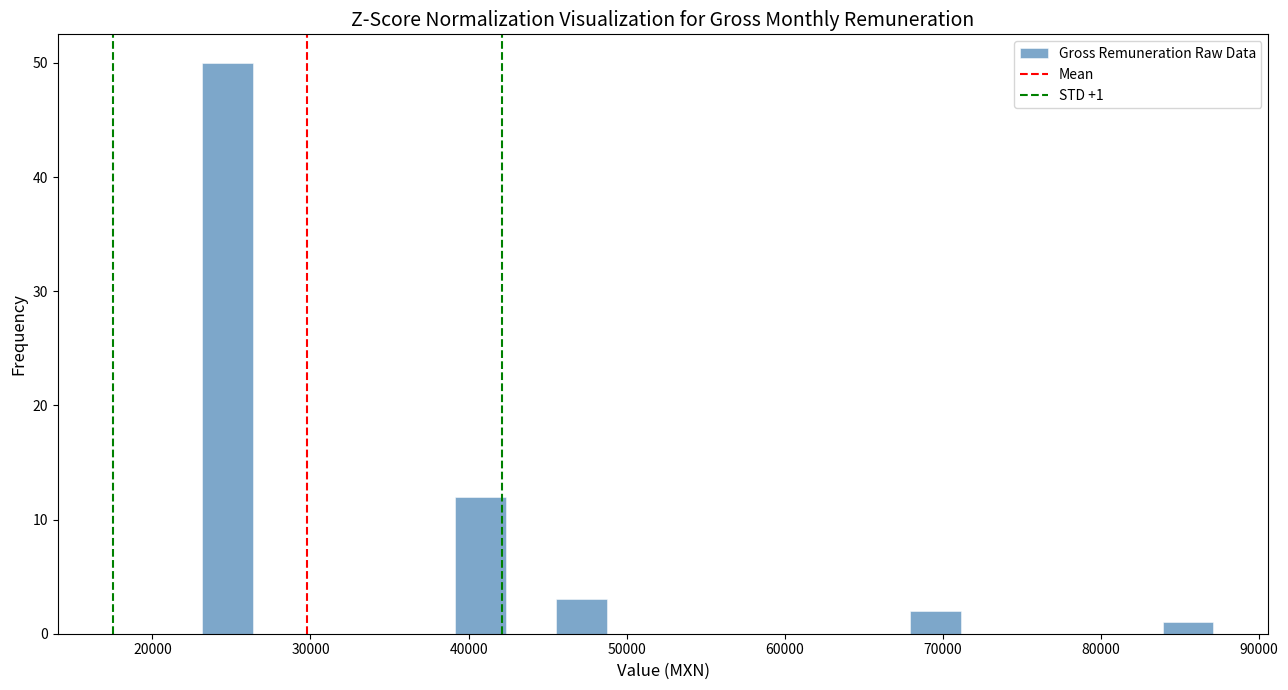

Around what value on the x-axis is the tallest bar? Give the approximate position of its centre, as read against the axis.

25000